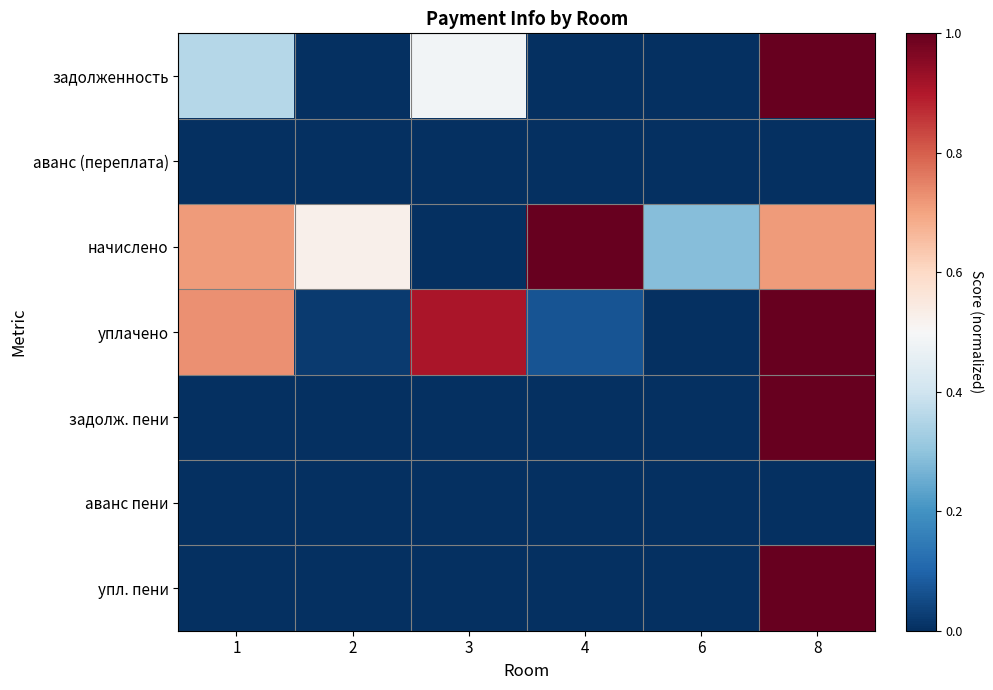

Between 3 and 2, which is larger?

3